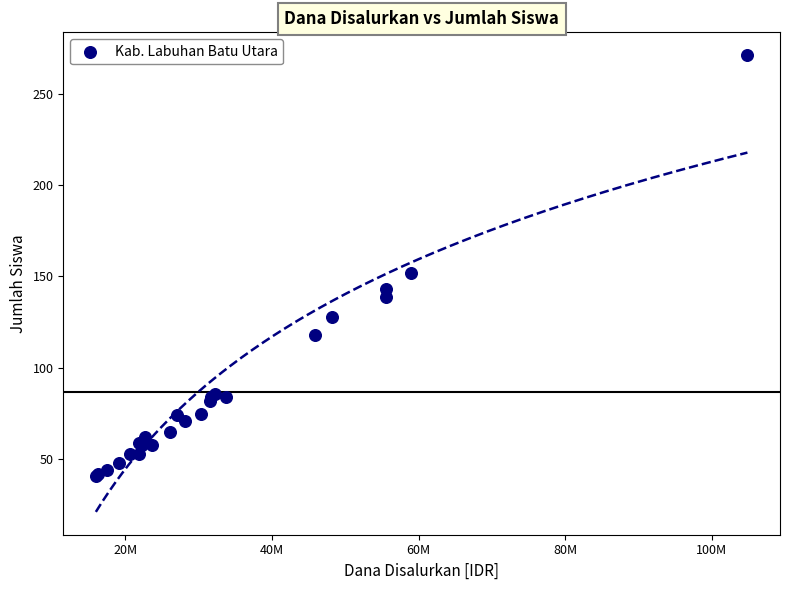

What Y value in the scatter plot is closest to 156?

152